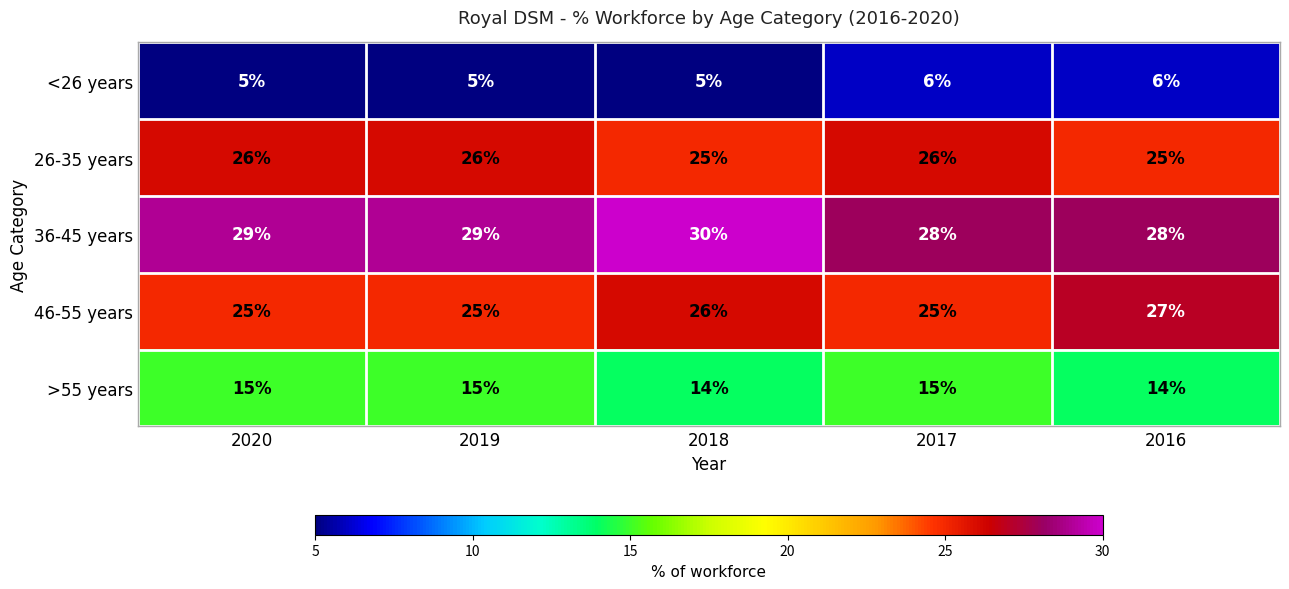

Reading left to right, extract all data points from this chart.

<26 years: 5	5	5	6	6
26-35 years: 26	26	25	26	25
36-45 years: 29	29	30	28	28
46-55 years: 25	25	26	25	27
>55 years: 15	15	14	15	14